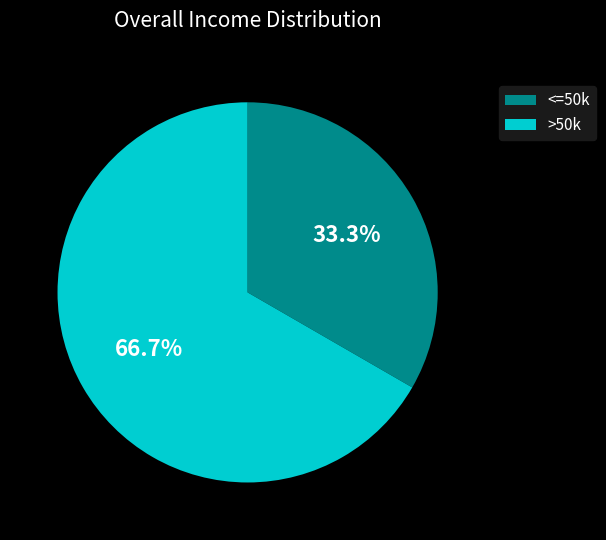

Is there any slice that represents more than half of the pie?

Yes